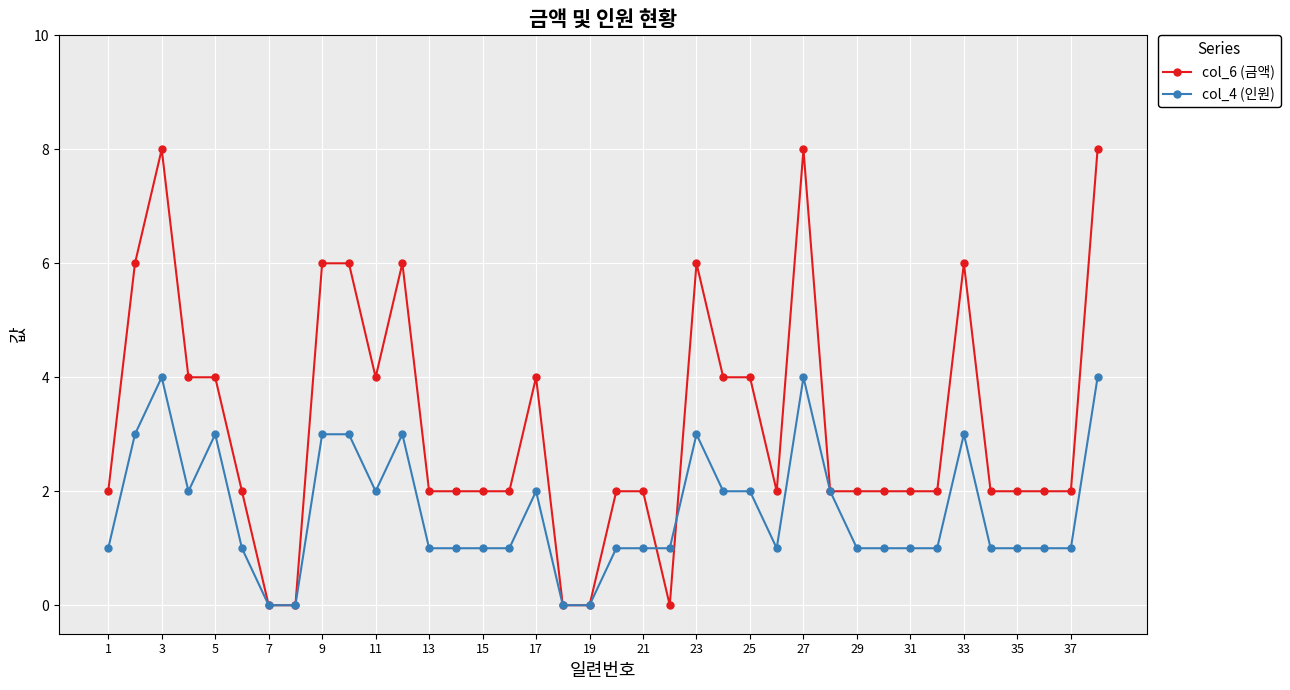

Rank the series by their maximum value, from highest to lowest.

col_6 (금액), col_4 (인원)